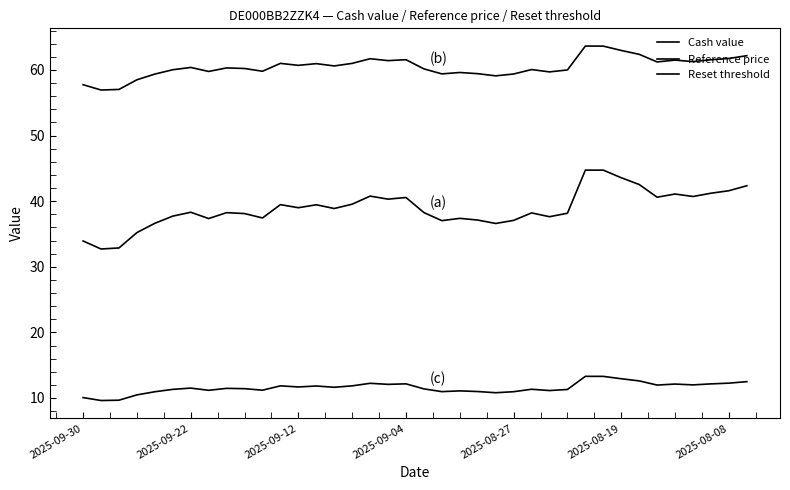

List the series in order of their peak value, highest first.

Reference price, Cash value, Reset threshold